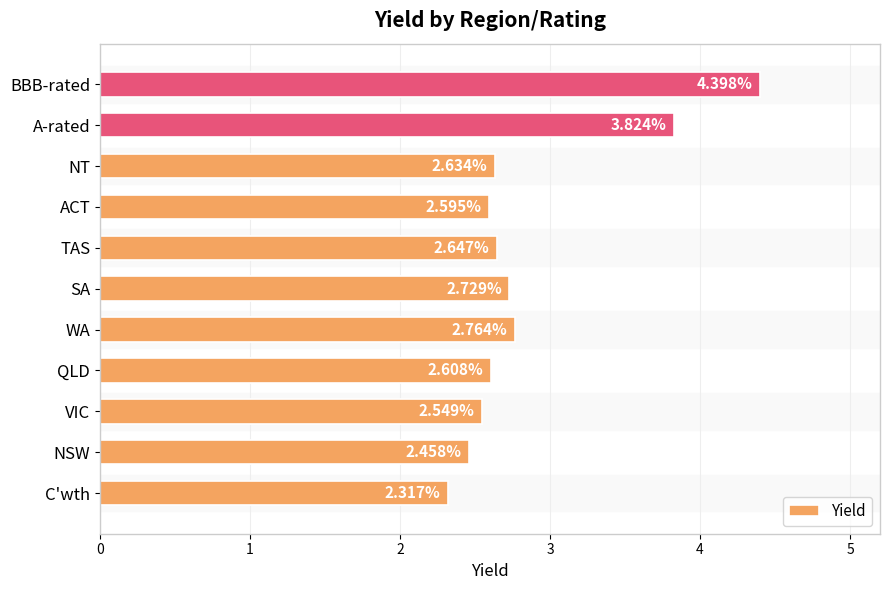

Rank the categories by value from highest to lowest.

BBB-rated, A-rated, WA, SA, TAS, NT, QLD, ACT, VIC, NSW, C'wth